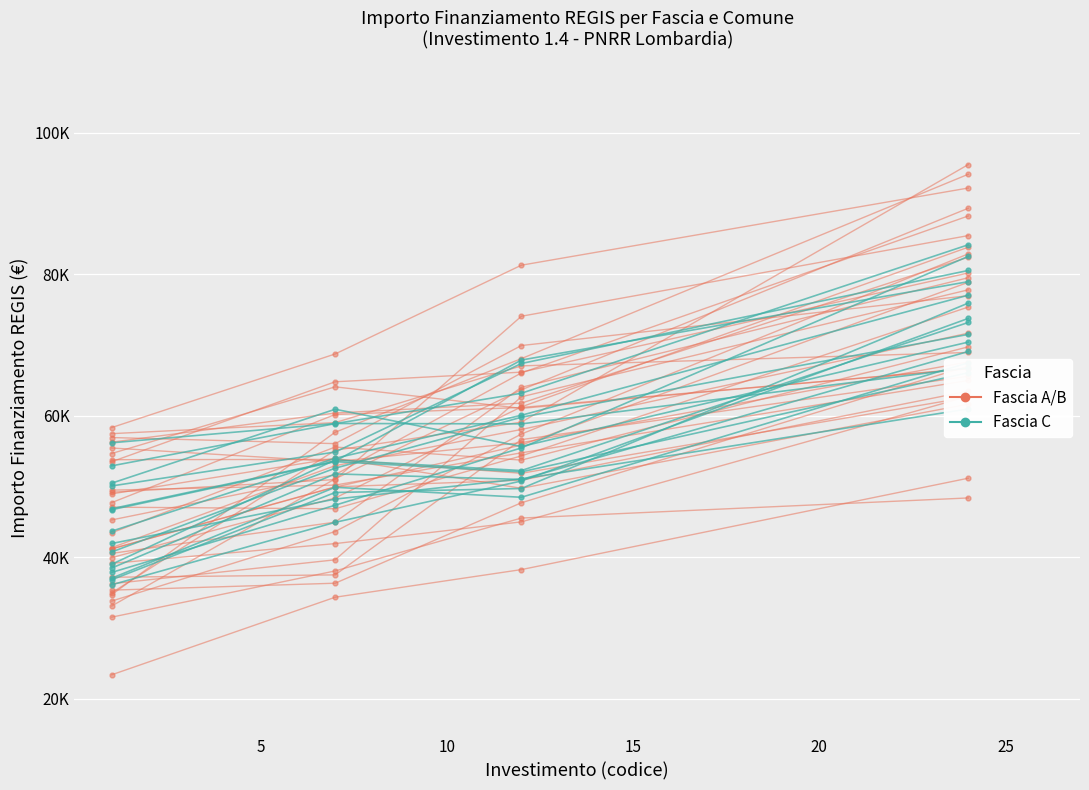

At 10, list the series in order from smallest to largest.

Fascia A/B, Fascia C